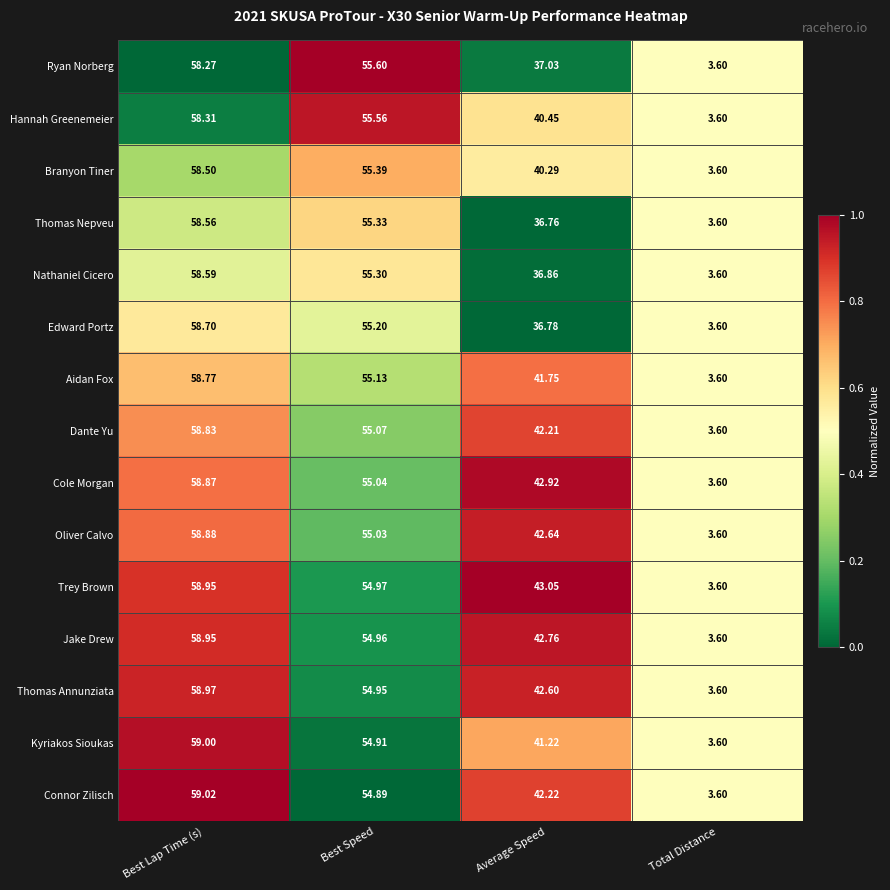

At which label does Hannah Greenemeier first exceed 55?

Best Lap Time (s)